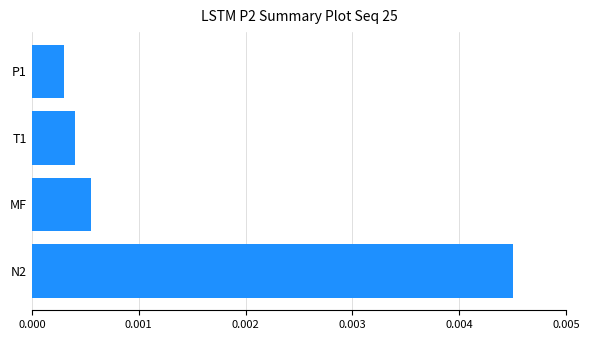

Which category has the highest value across all series?

N2